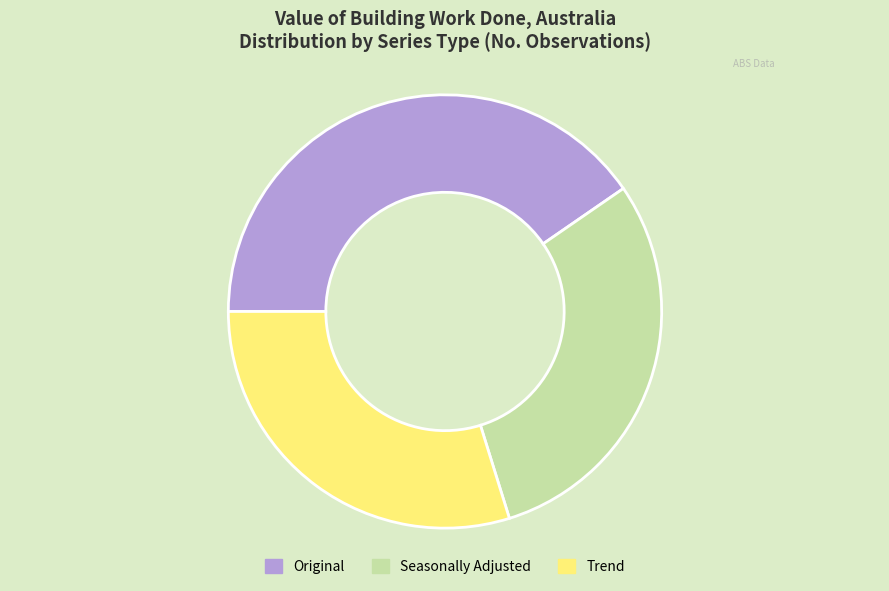

Does any single category account for the majority?

No